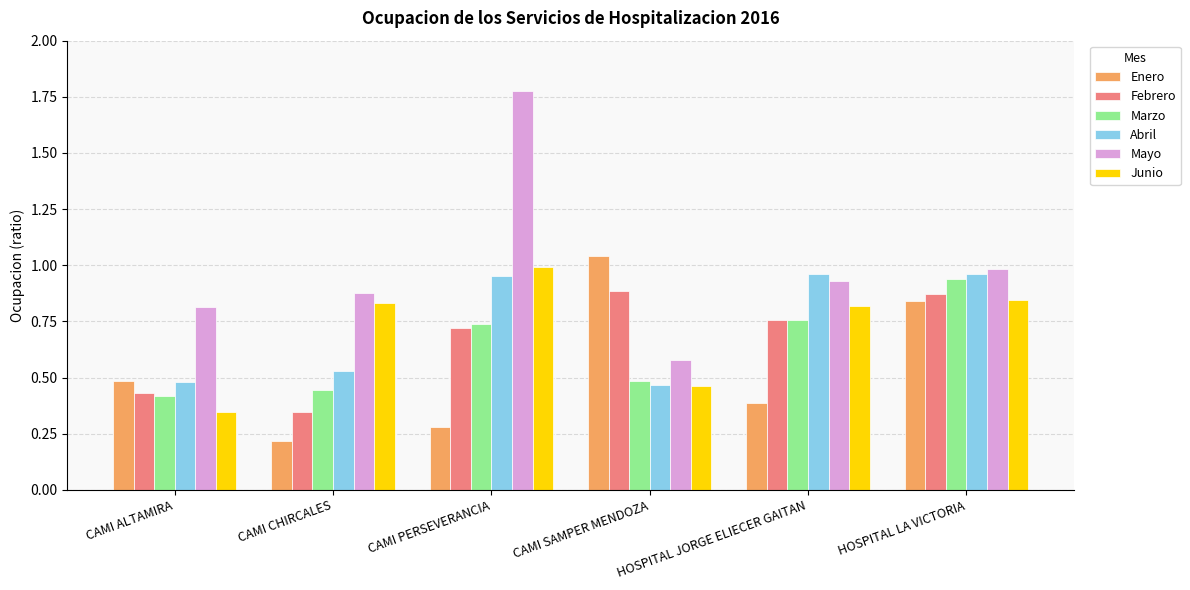

What is the label of the 6th bar from the left?

HOSPITAL LA VICTORIA